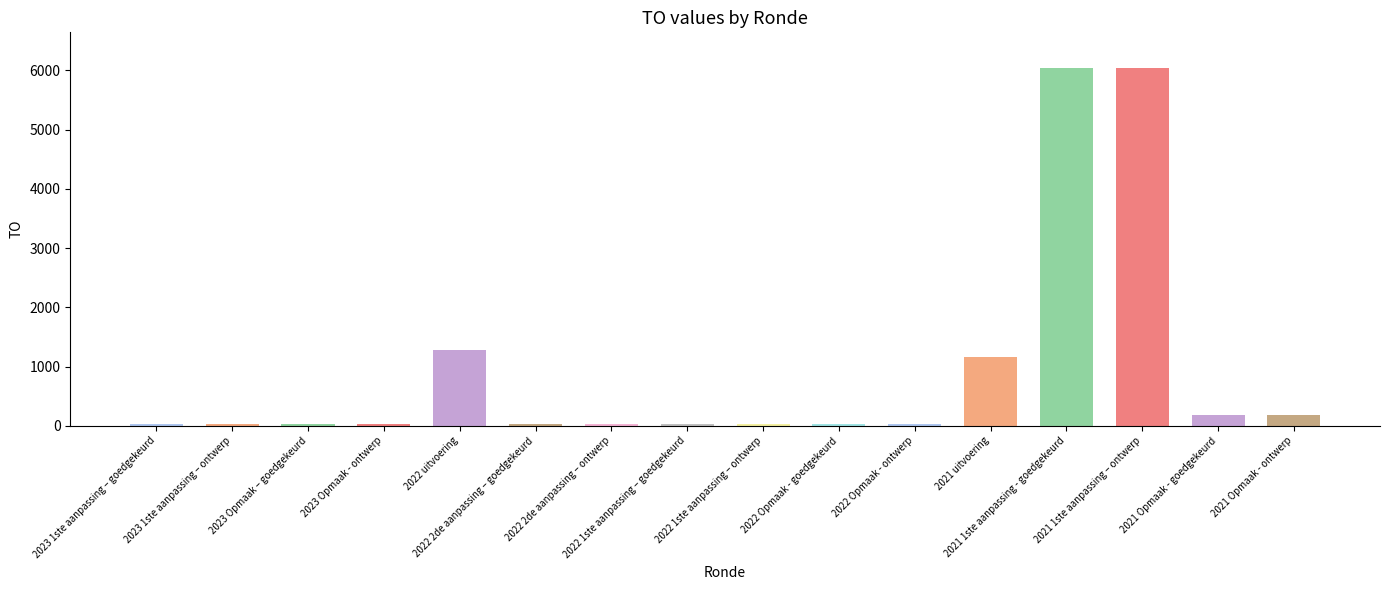

What is the average value?

945